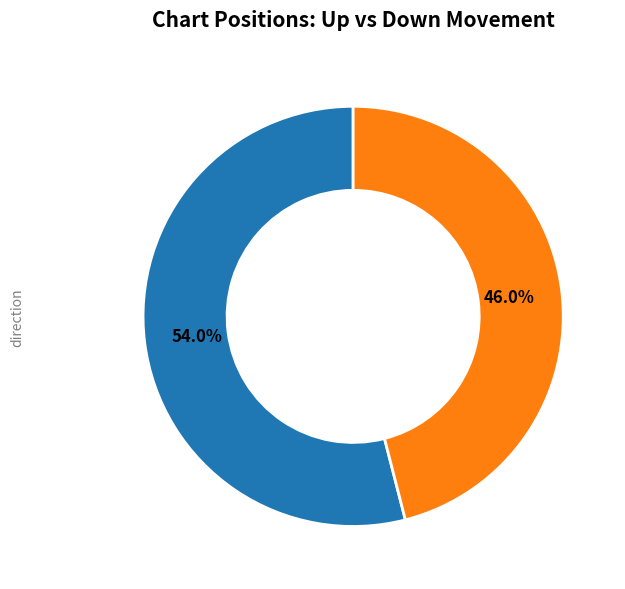

To the nearest percent, what is the difference between the largest and smallest slice percentages?

8%